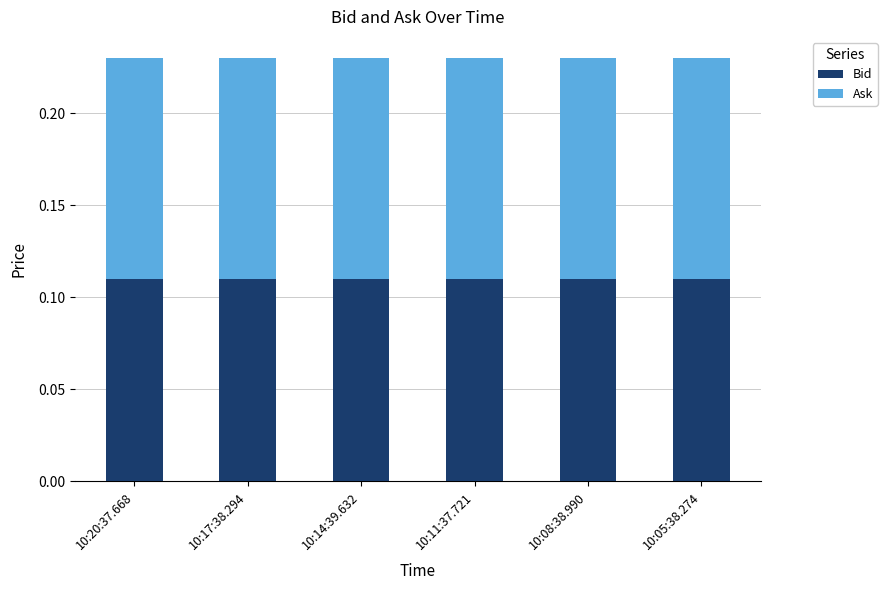

What position from the left is 10:17:38.294?

2